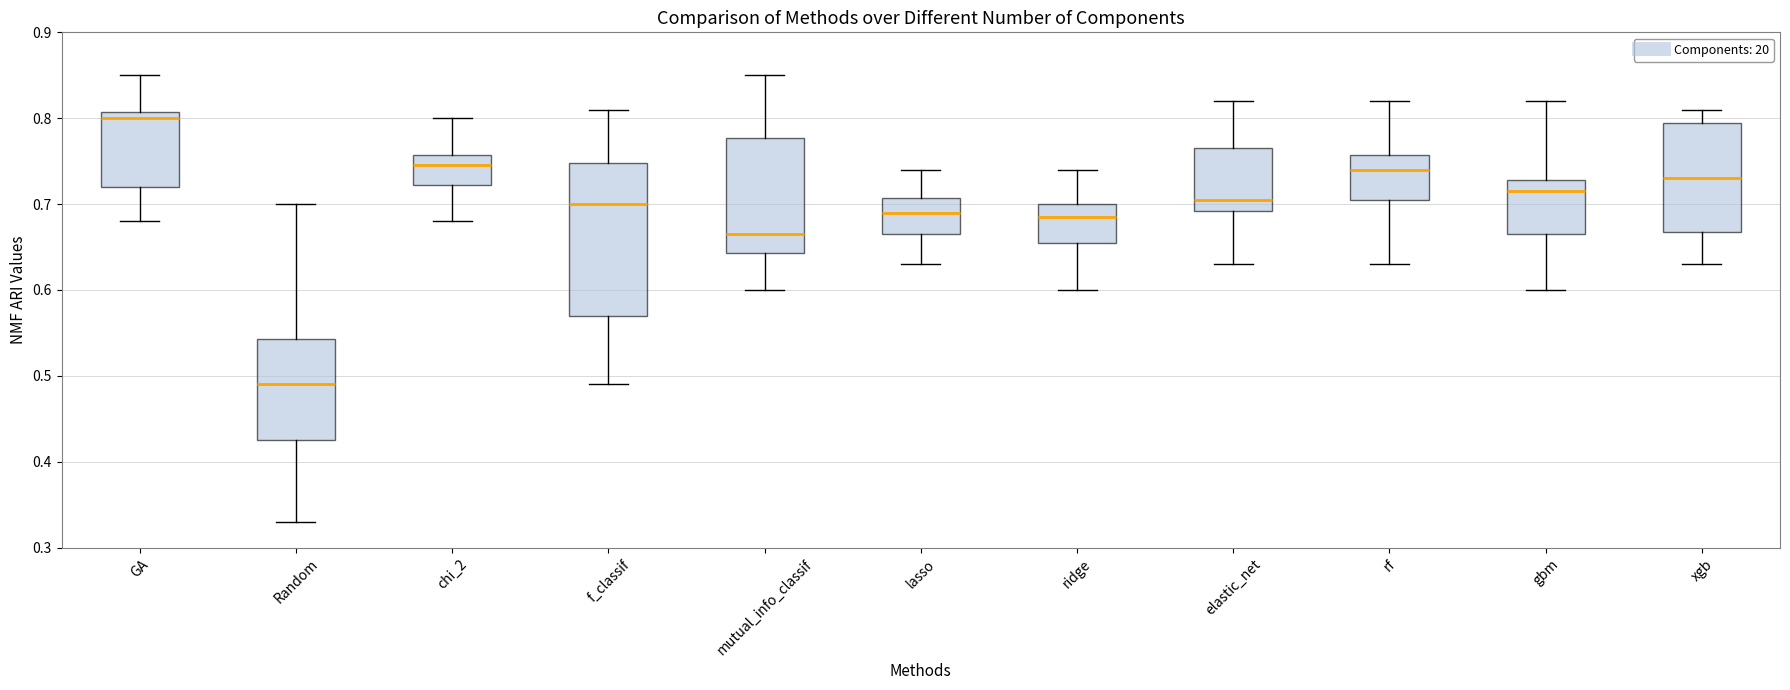

Which box is the tallest, from its lower edge to its upper edge?

f_classif